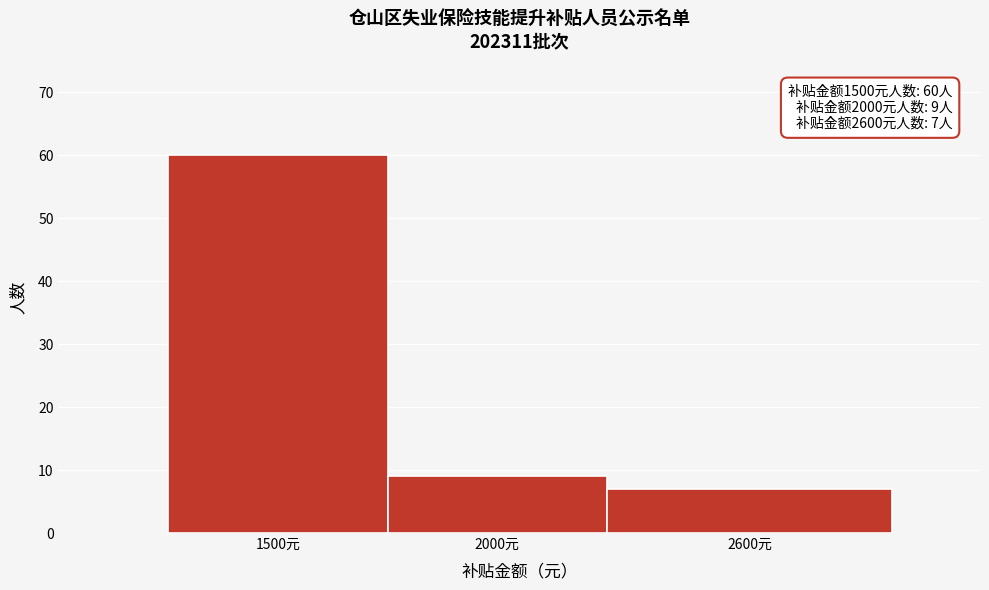

Reading left to right, extract all data points from this chart.

60	9	7